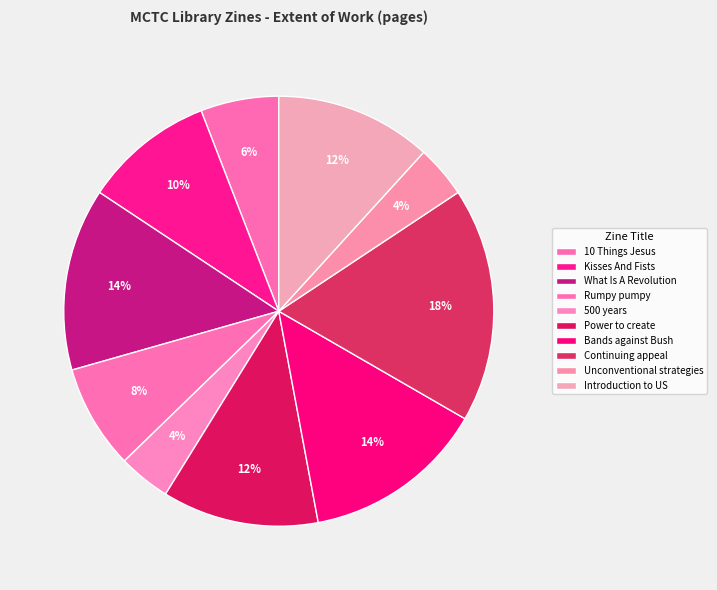

Is Continuing appeal the majority of the pie?

No